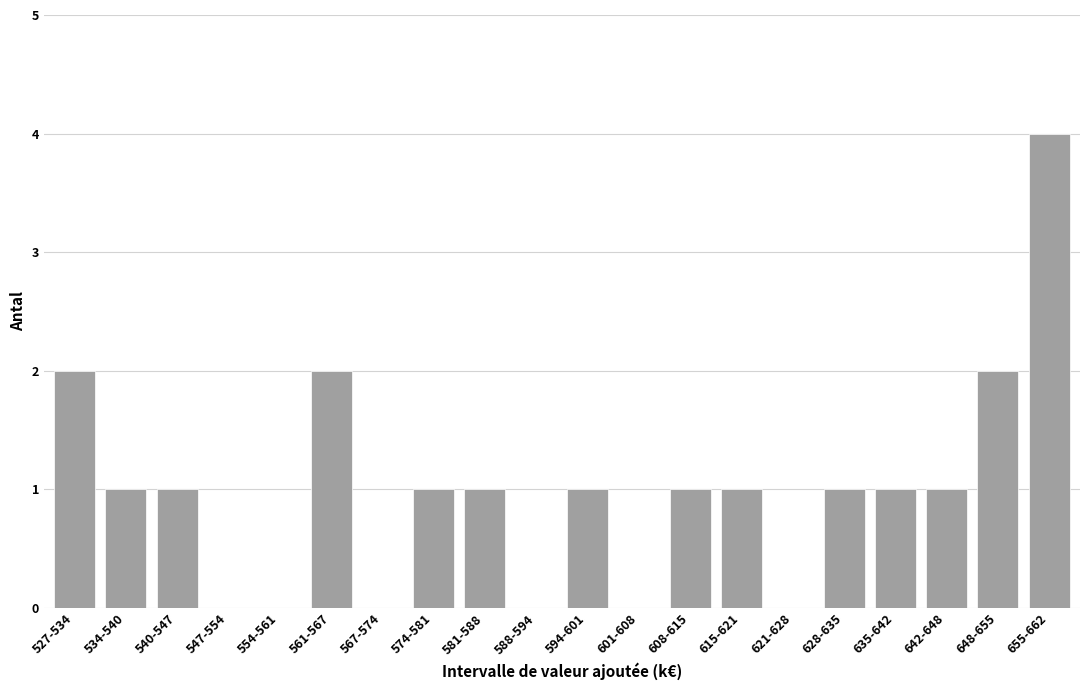

Reading left to right, what are all the values shown in this chart?

527-534=2	534-540=1	540-547=1	547-554=0	554-561=0	561-567=2	567-574=0	574-581=1	581-588=1	588-594=0	594-601=1	601-608=0	608-615=1	615-621=1	621-628=0	628-635=1	635-642=1	642-648=1	648-655=2	655-662=4